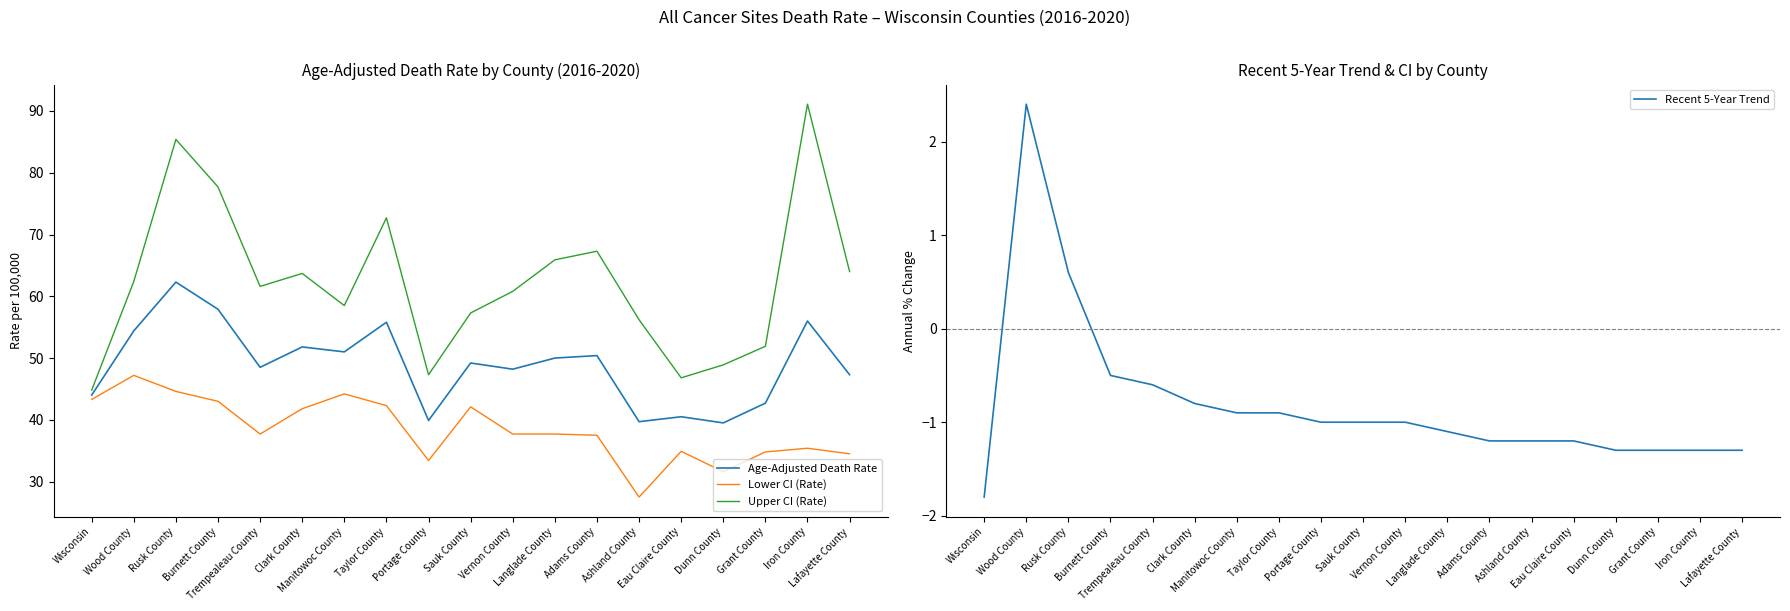

What is the maximum value for Lower CI (Rate)?

47.2